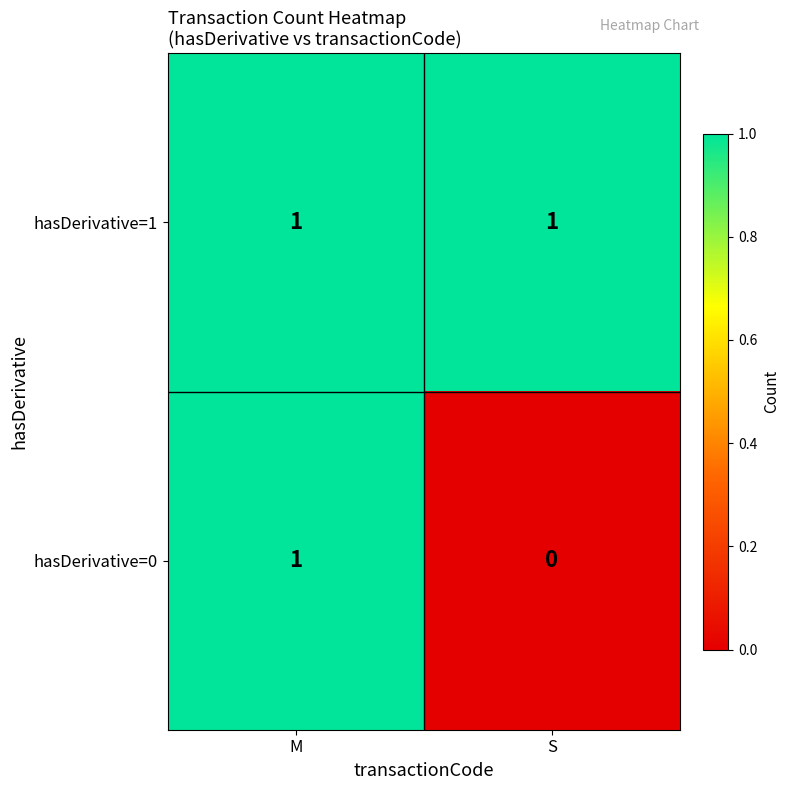

The value of hasDerivative=0 at S is -1. True or false?

False